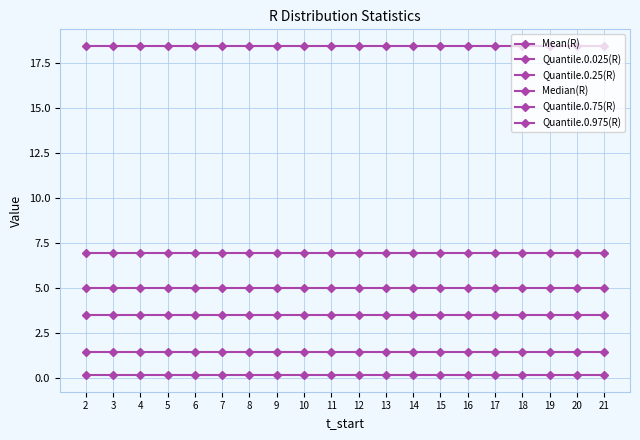

What is the spread (max minus min) of values at 5?

18.3